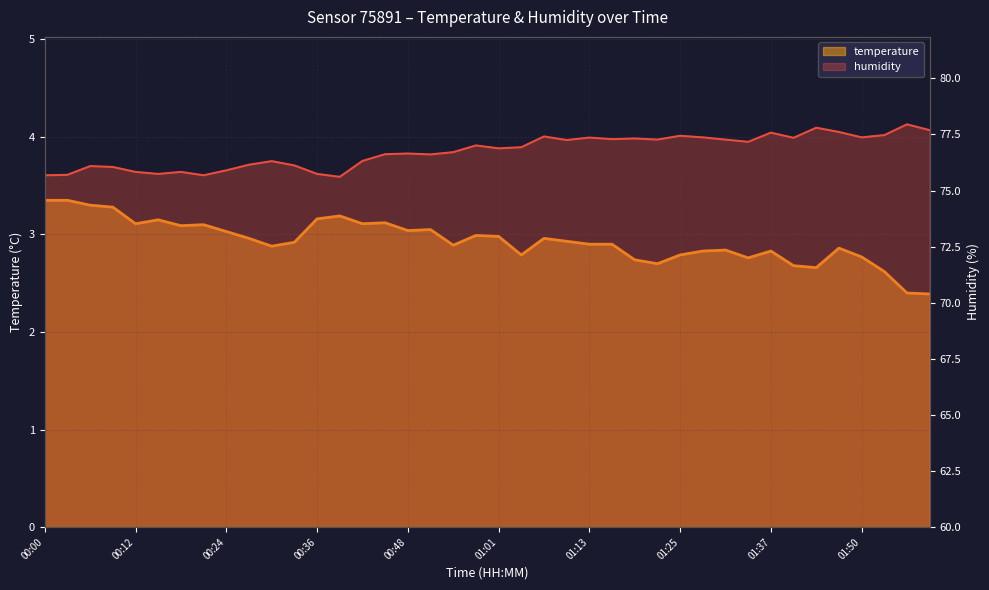

What is the sum of the humidity values at 00:06 and 00:45?

152.7